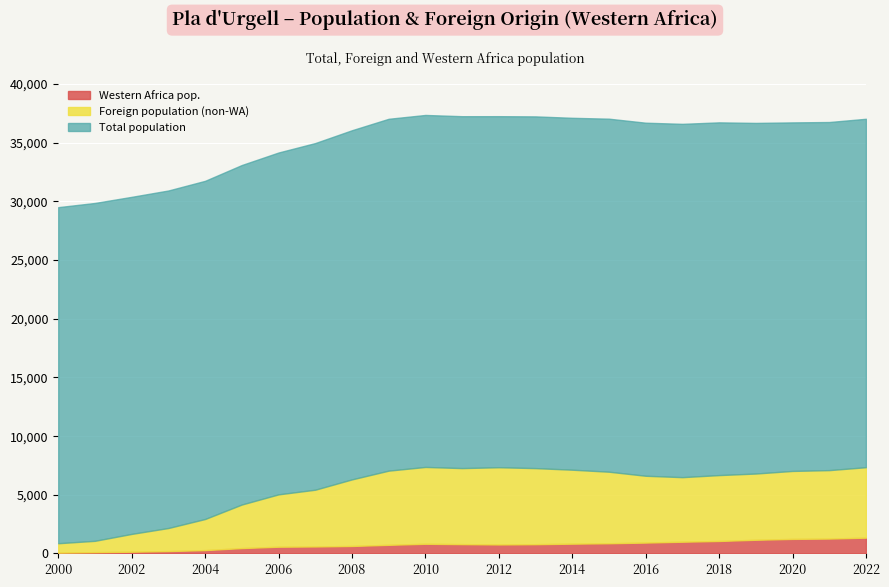

Where does the Total population series first go above 36711?

2009